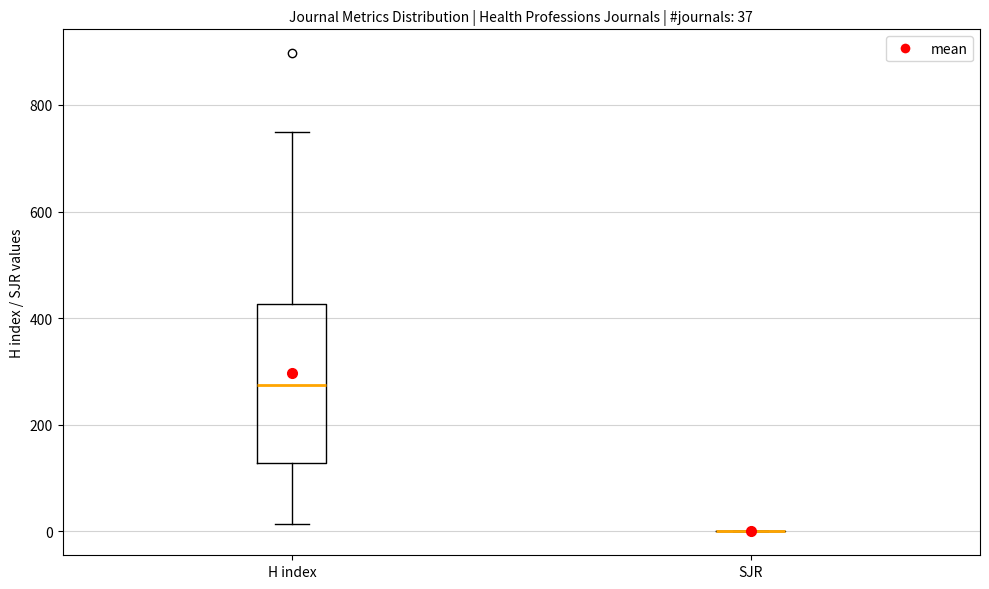

Comparing the boxes themselves (not the whiskers), which one is the tallest?

H index